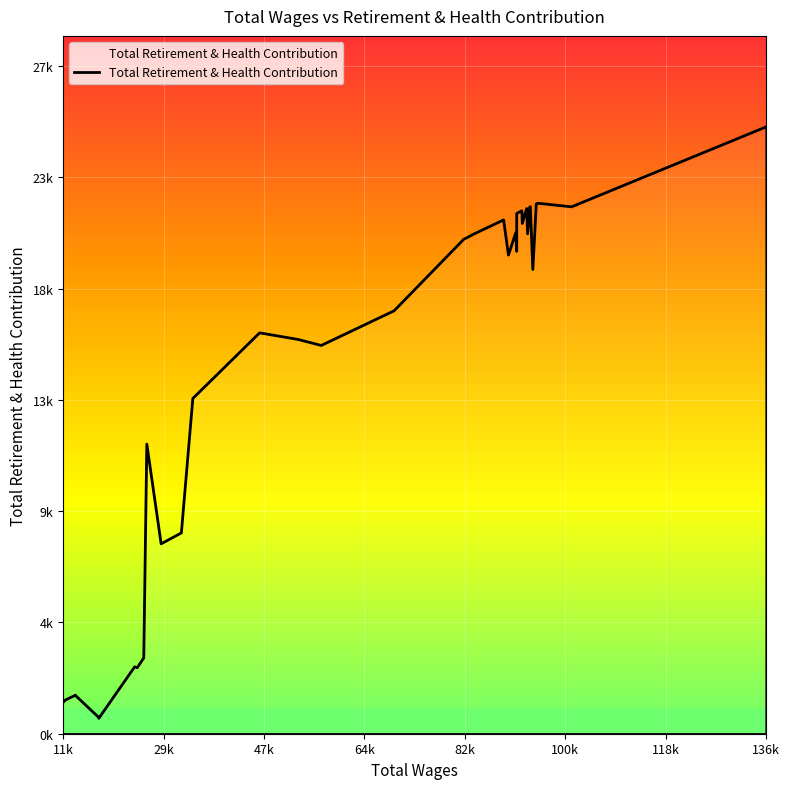

Does the chart display data point markers on the line(s)?

No